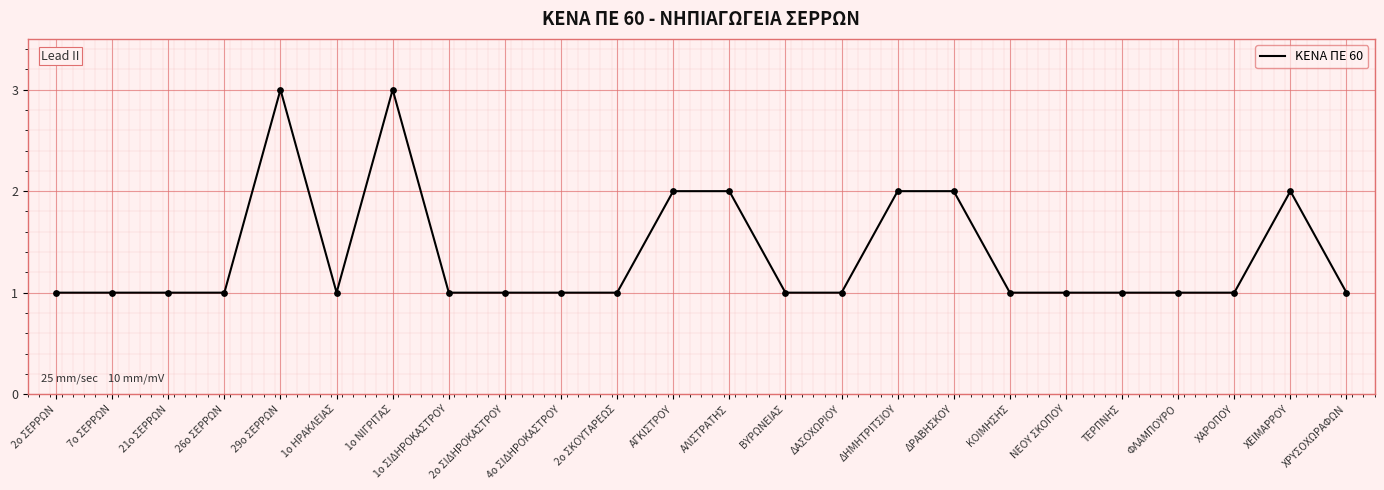

What is the ratio of the value at ΚΟΙΜΗΣΗΣ to the value at 1ο ΗΡΑΚΛΕΙΑΣ?

1.0